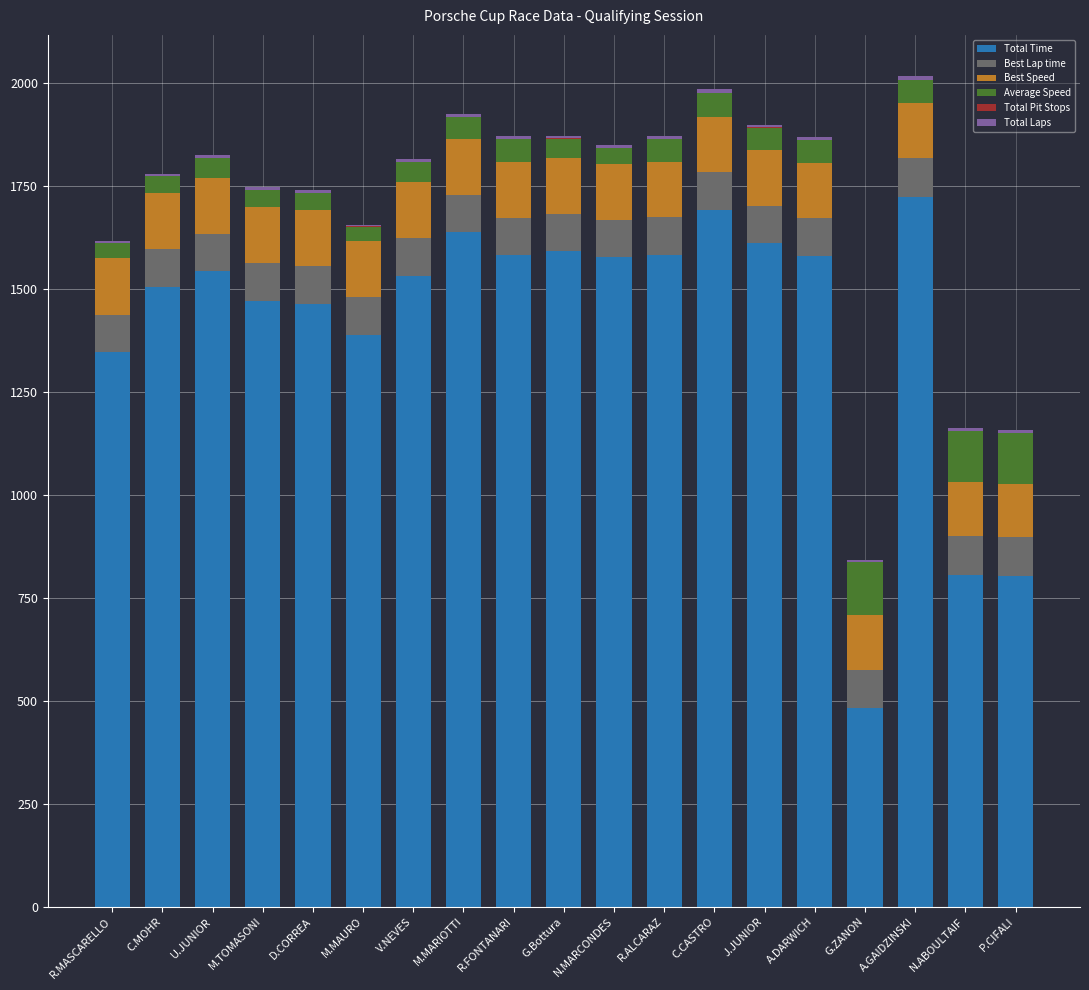

What is the highest value of the Total Time series?

1724.3